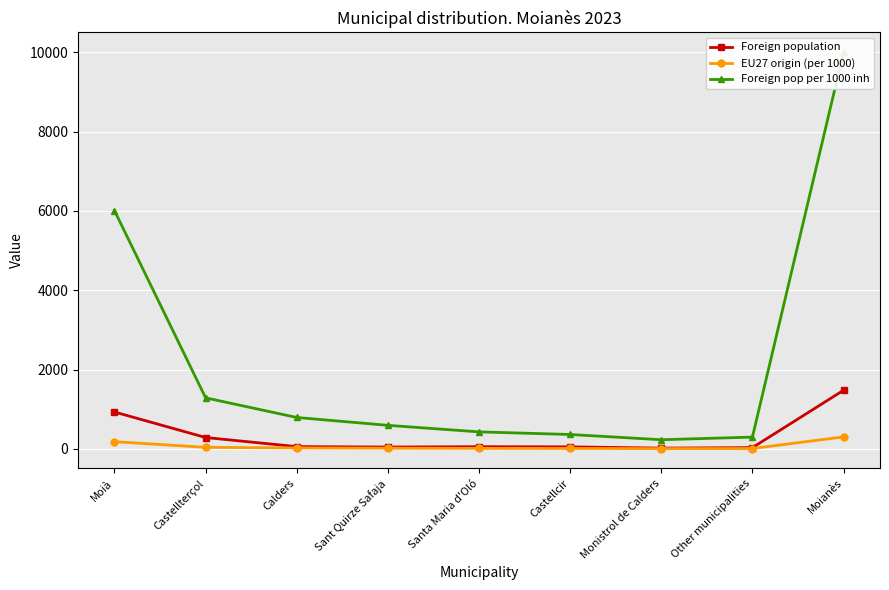

Reading left to right, list all the values displayed in this chart.

Foreign population: Moià=930	Castellterçol=287	Calders=57	Sant Quirze Safaja=47	Santa Maria d'Oló=55	Castellcir=51	Monistrol de Calders=19	Other municipalities=32	Moianès=1478
EU27 origin (per 1000): Moià=182	Castellterçol=39	Calders=24	Sant Quirze Safaja=18	Santa Maria d'Oló=13	Castellcir=11	Monistrol de Calders=7	Other municipalities=9	Moianès=303
Foreign pop per 1000 inh: Moià=6007	Castellterçol=1287	Calders=792	Sant Quirze Safaja=594	Santa Maria d'Oló=429	Castellcir=363	Monistrol de Calders=231	Other municipalities=297	Moianès=10000